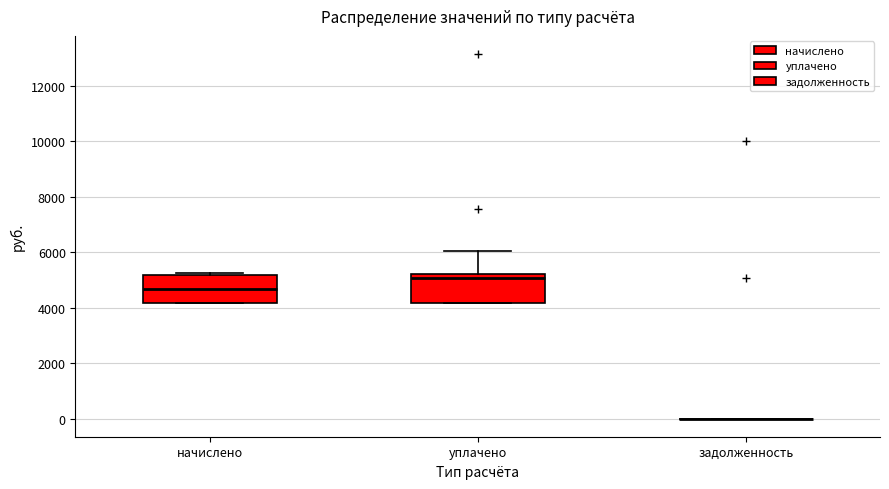

Reading left to right, transcribe this box plot: for each box, give where its median line is, the range the box spans, and where its two whiskers end, as read against the y-axis. The values are not printed on the chart, so give them approximately, as read against the axis.

начислено: median 4600, box 4200 to 5200, whiskers 4200 to 5200
уплачено: median 5000, box 4200 to 5200, whiskers 4200 to 6000
задолженность: box collapsed to a line at 0, whiskers 0 to 0